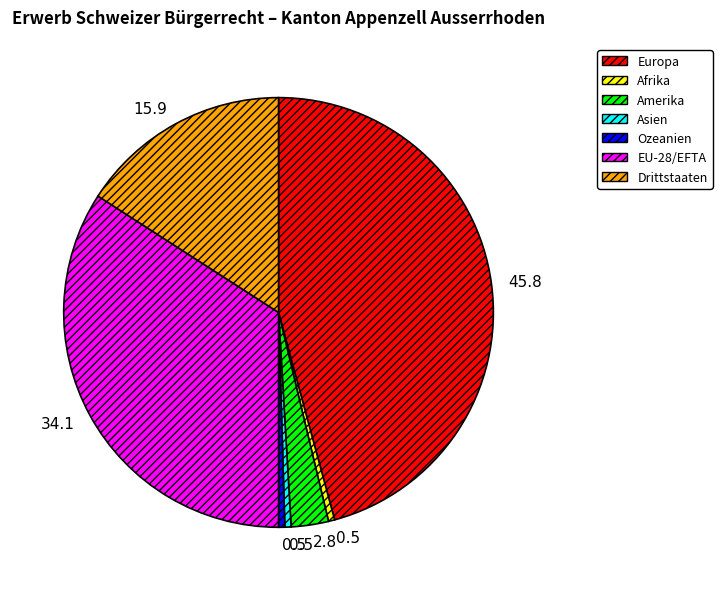

Combined, do Amerika and Asien account for over 50%?

No